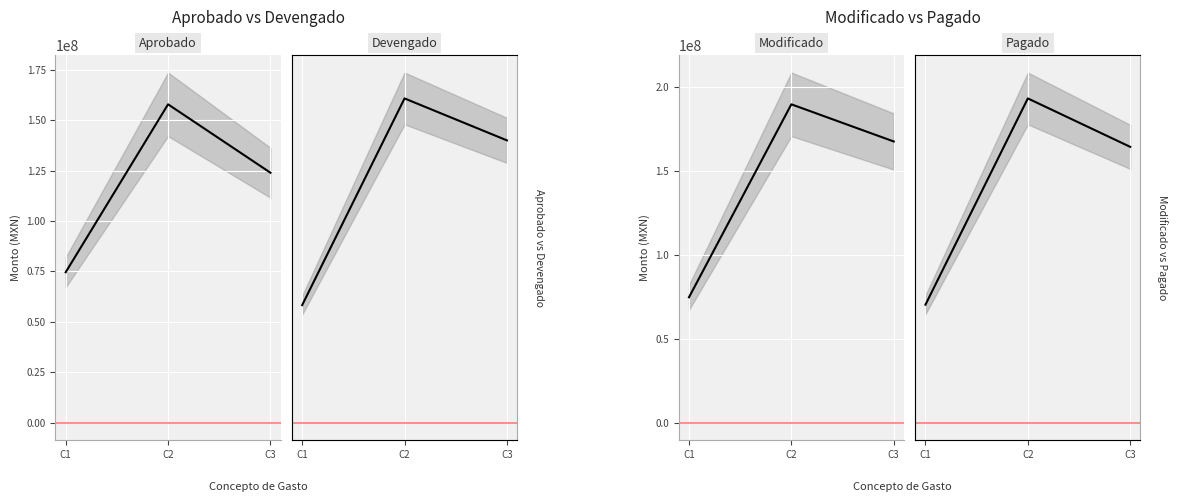

At C1, list the series in order from largest to smallest.

Aprobado, Modificado, Devengado, Pagado